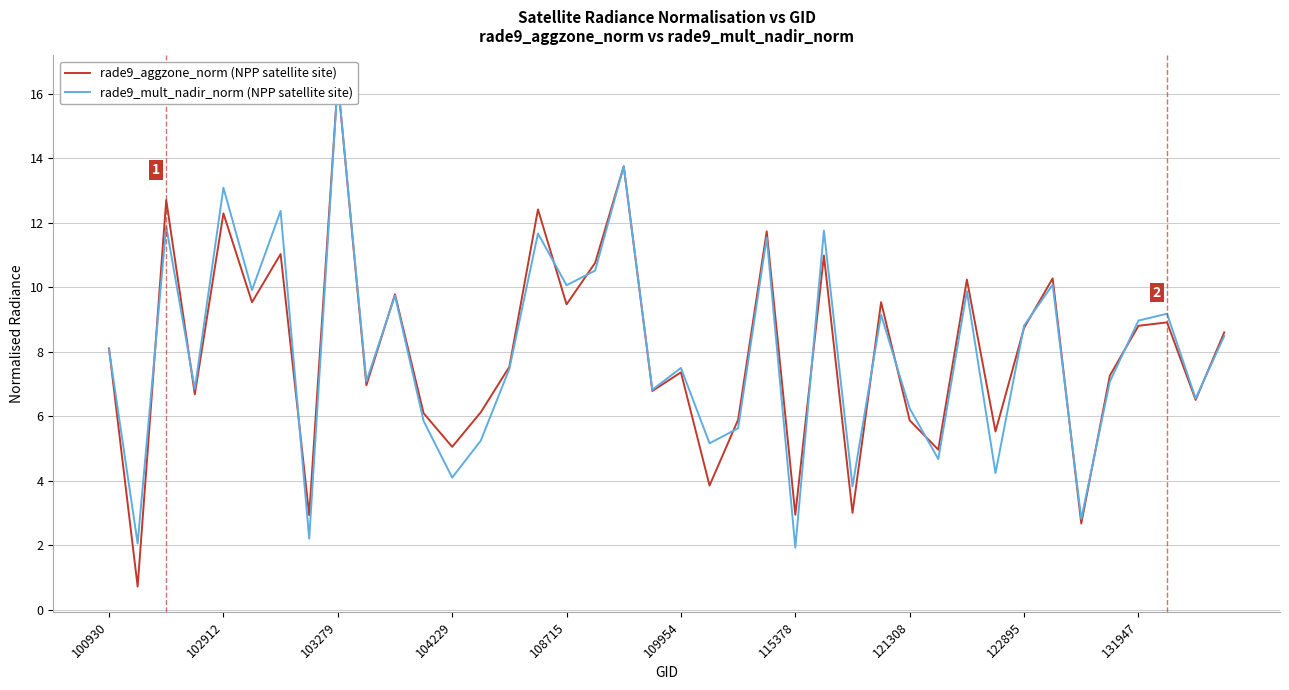

Between 25 and 34, which is larger?

25